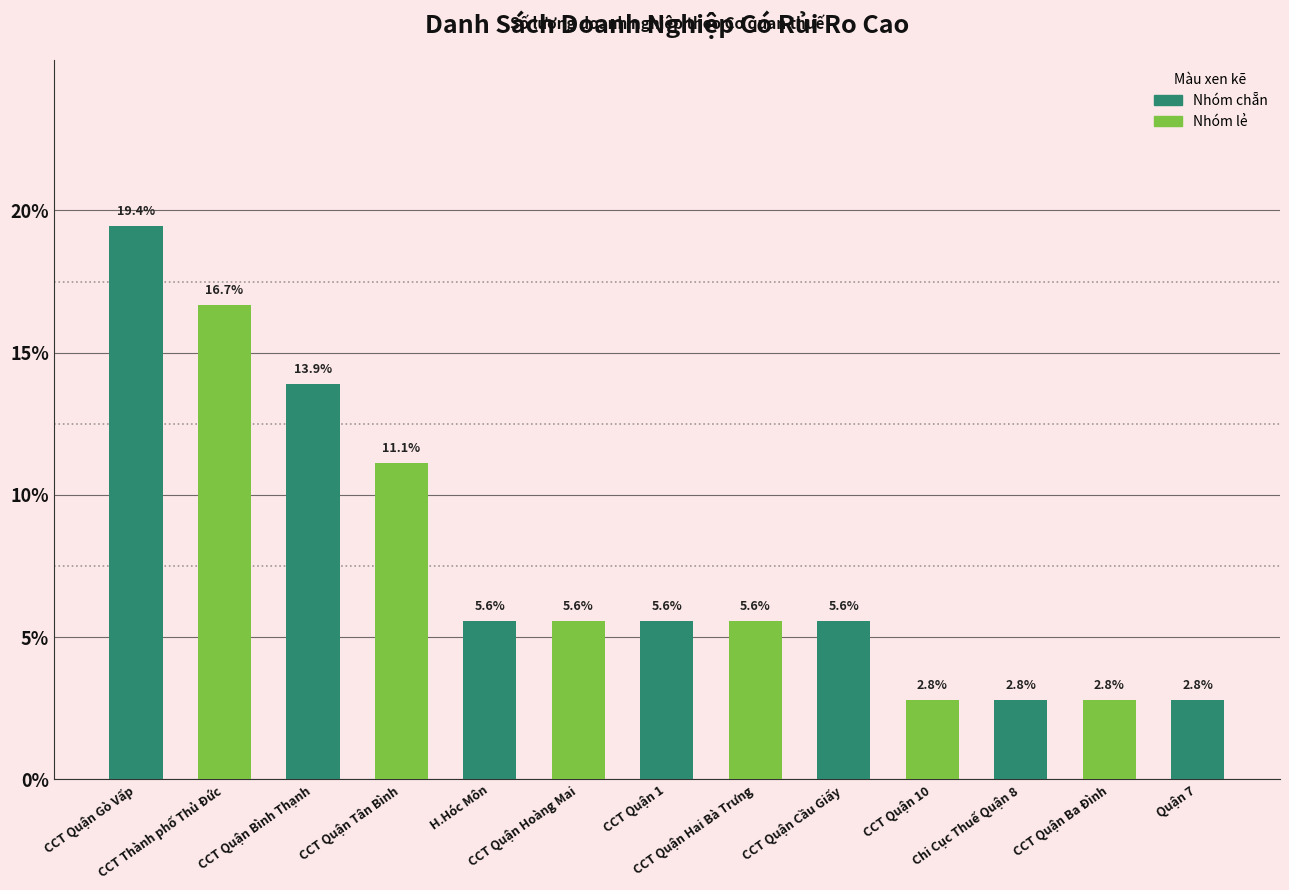

What is the value of the 3rd bar from the left?

13.9